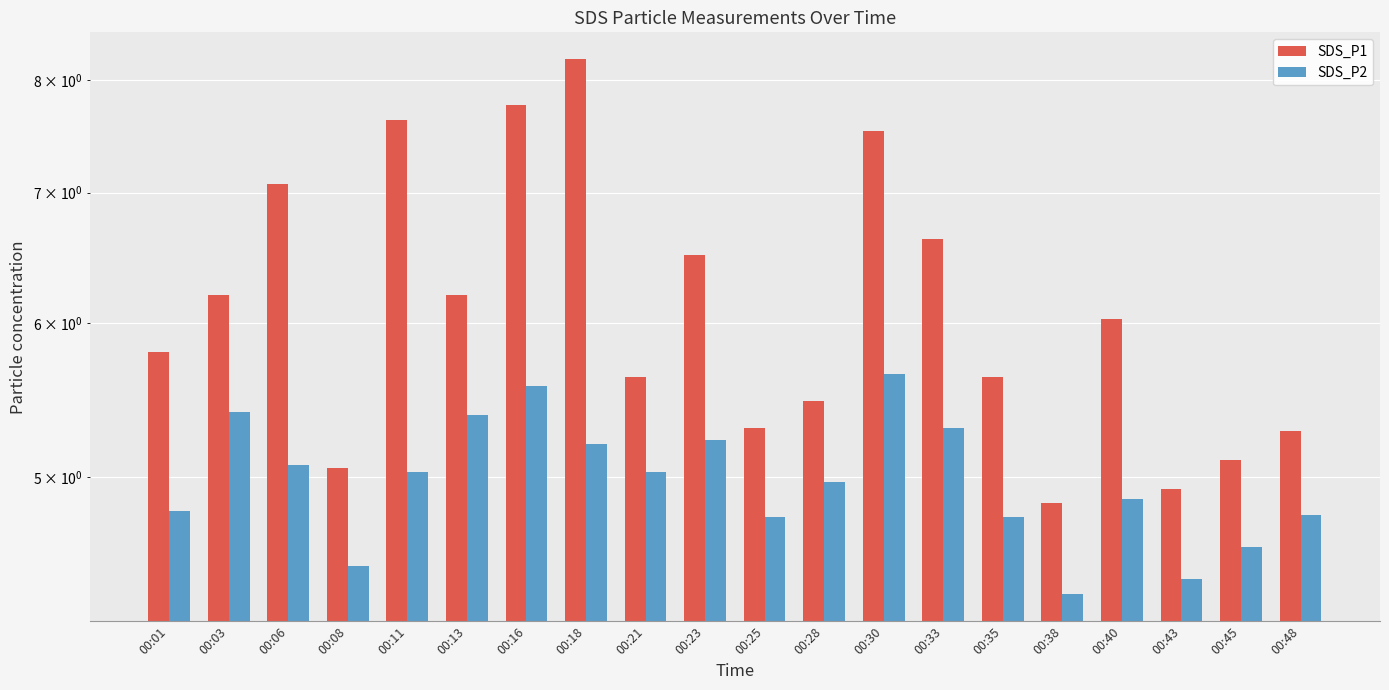

Which series changed the most between 00:03 and 00:43?

SDS_P1